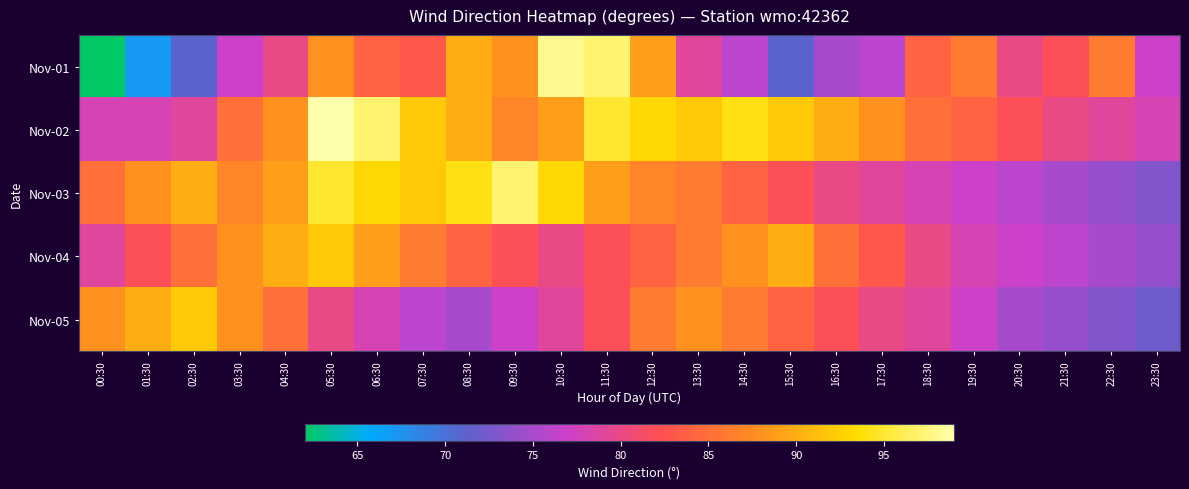

Reading right to left, list all the values displayed in this chart.

Nov-01: 23:30=77	22:30=86	21:30=82	20:30=80	19:30=86	18:30=84	17:30=76	16:30=75	15:30=71	14:30=76	13:30=79	12:30=89	11:30=97	10:30=98	09:30=88	08:30=90	07:30=83	06:30=84	05:30=88	04:30=80	03:30=77	02:30=71	01:30=67	00:30=62
Nov-02: 23:30=78	22:30=79	21:30=80	20:30=82	19:30=84	18:30=85	17:30=88	16:30=90	15:30=92	14:30=94	13:30=92	12:30=93	11:30=95	10:30=89	09:30=87	08:30=90	07:30=92	06:30=97	05:30=99	04:30=88	03:30=85	02:30=79	01:30=78	00:30=78
Nov-03: 23:30=73	22:30=74	21:30=75	20:30=76	19:30=77	18:30=78	17:30=79	16:30=80	15:30=82	14:30=84	13:30=86	12:30=87	11:30=89	10:30=93	09:30=97	08:30=94	07:30=92	06:30=93	05:30=95	04:30=89	03:30=87	02:30=90	01:30=88	00:30=85
Nov-04: 23:30=74	22:30=75	21:30=76	20:30=77	19:30=78	18:30=80	17:30=83	16:30=85	15:30=90	14:30=88	13:30=86	12:30=84	11:30=82	10:30=80	09:30=82	08:30=84	07:30=86	06:30=89	05:30=92	04:30=90	03:30=88	02:30=85	01:30=82	00:30=79
Nov-05: 23:30=72	22:30=73	21:30=74	20:30=75	19:30=77	18:30=79	17:30=80	16:30=82	15:30=84	14:30=86	13:30=88	12:30=86	11:30=82	10:30=79	09:30=77	08:30=75	07:30=76	06:30=78	05:30=80	04:30=85	03:30=88	02:30=92	01:30=90	00:30=88